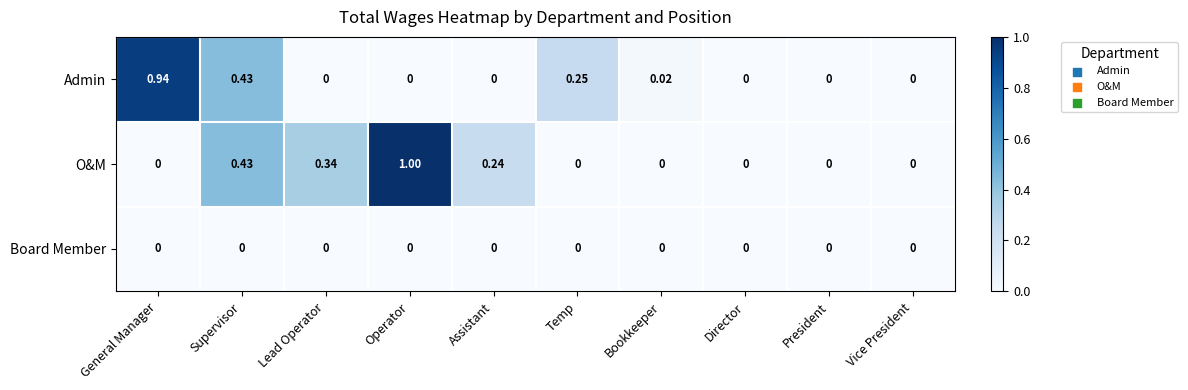

Rank the series by their maximum value, from highest to lowest.

O&M, Admin, Board Member